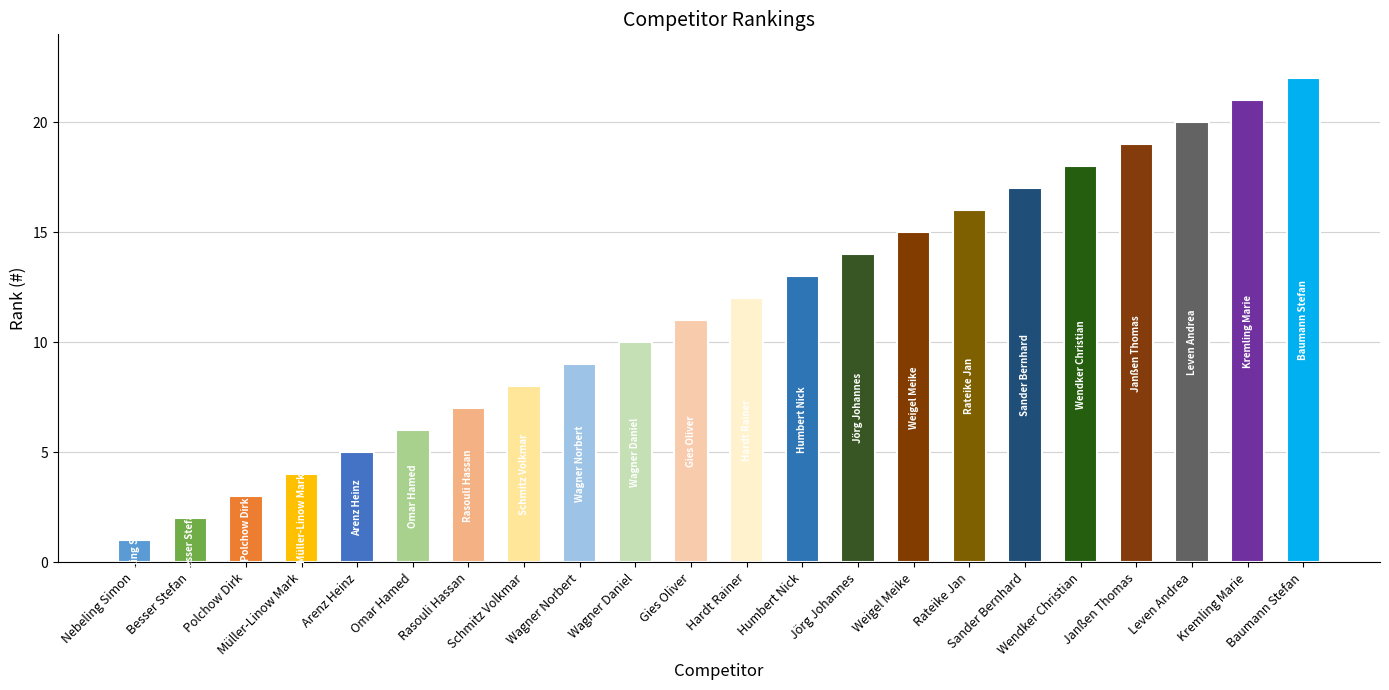

Reading left to right, extract all data points from this chart.

Nebeling Simon=1	Besser Stefan=2	Polchow Dirk=3	Müller-Linow Mark=4	Arenz Heinz=5	Omar Hamed=6	Rasouli Hassan=7	Schmitz Volkmar=8	Wagner Norbert=9	Wagner Daniel=10	Gies Oliver=11	Hardt Rainer=12	Humbert Nick=13	Jörg Johannes=14	Weigel Meike=15	Rateike Jan=16	Sander Bernhard=17	Wendker Christian=18	Janßen Thomas=19	Leven Andrea=20	Kremling Marie=21	Baumann Stefan=22